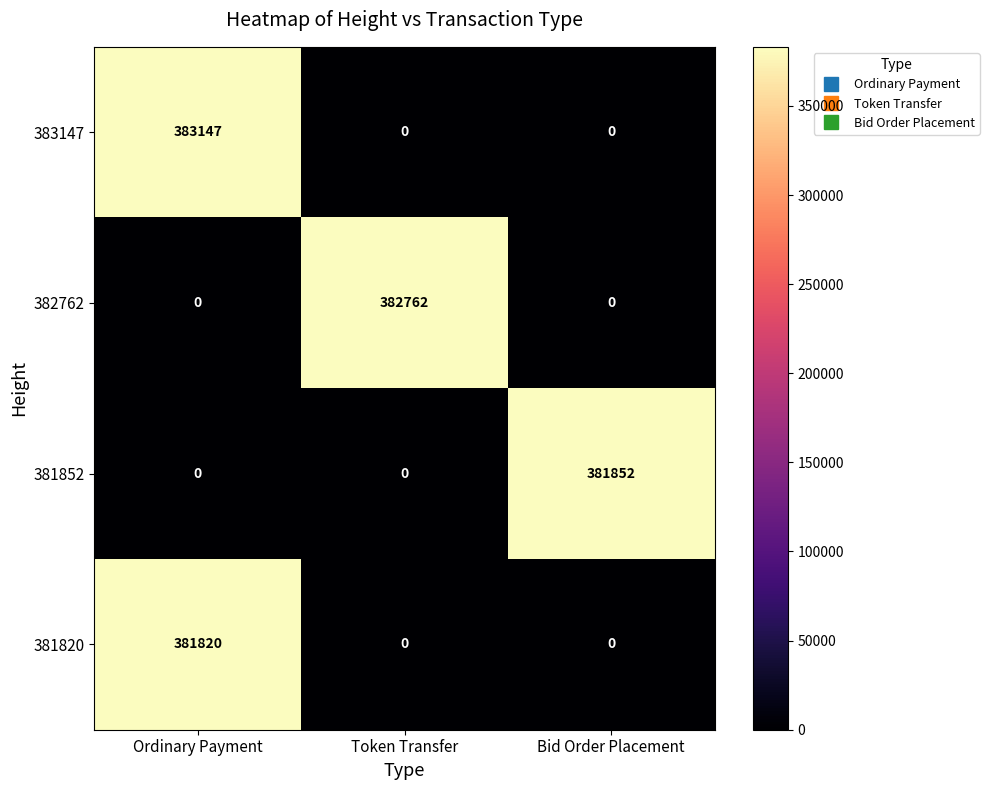

Reading right to left, list all the values displayed in this chart.

383147: Bid Order Placement=0	Token Transfer=0	Ordinary Payment=383147
382762: Bid Order Placement=0	Token Transfer=382762	Ordinary Payment=0
381852: Bid Order Placement=381852	Token Transfer=0	Ordinary Payment=0
381820: Bid Order Placement=0	Token Transfer=0	Ordinary Payment=381820